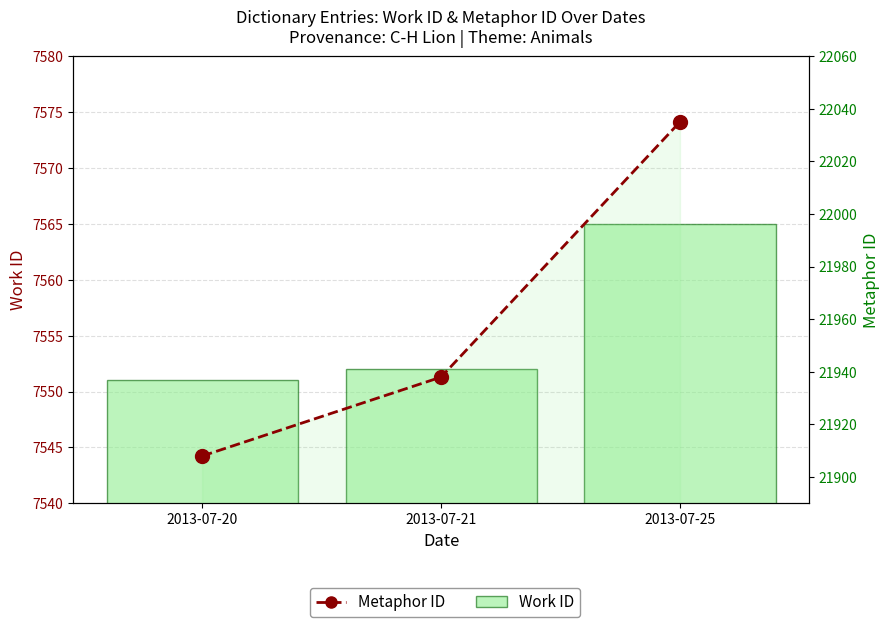

How many groups of bars are there?

3